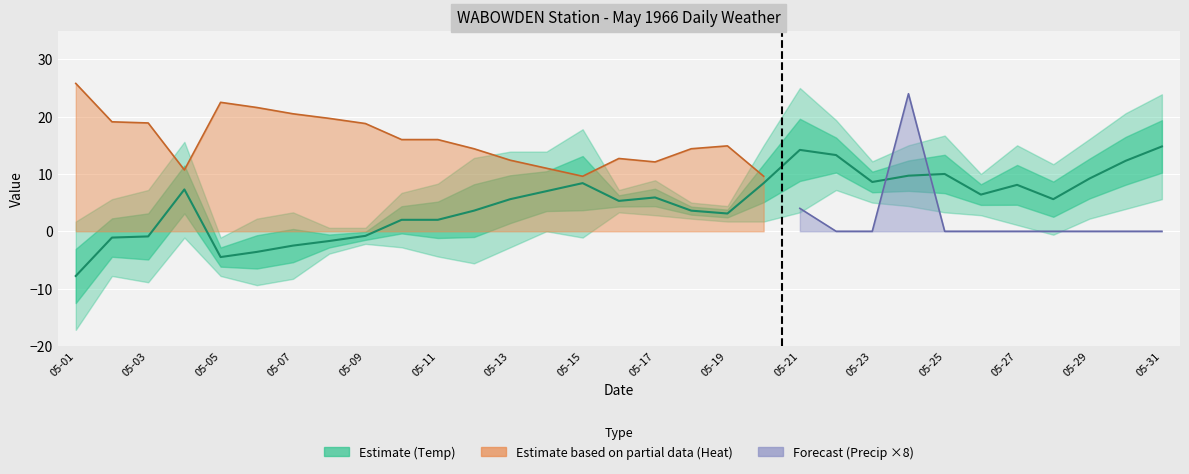

How many values are above zero?

23